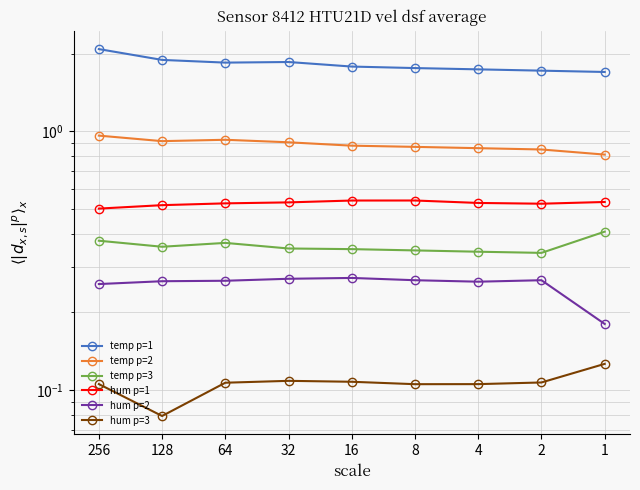

How many hum p=1 values are between 0 and 1?

9